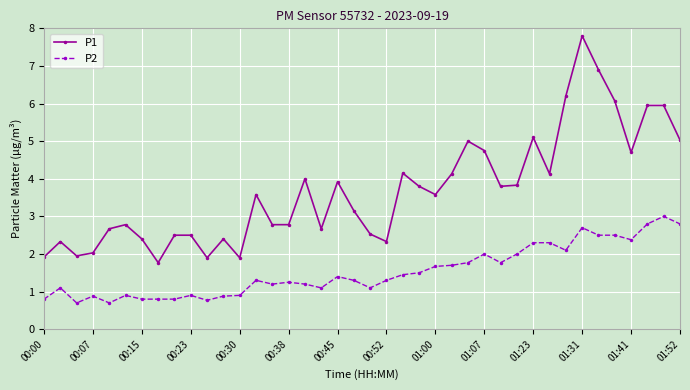

True or false: P1 has more than 0 interior local peaks.

True